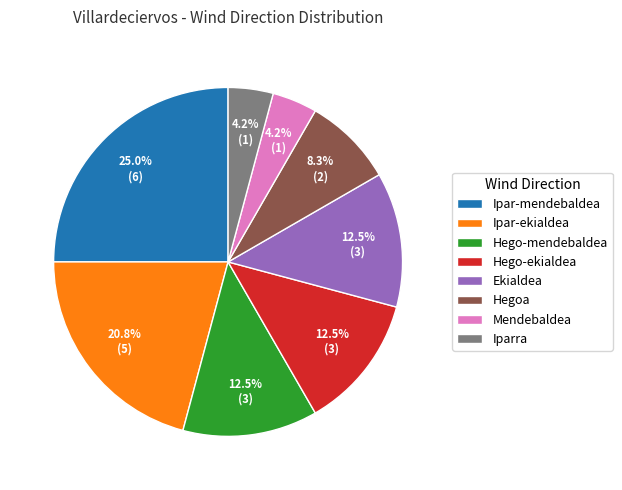

True or false: Hego-ekialdea accounts for 1% of the total.

False